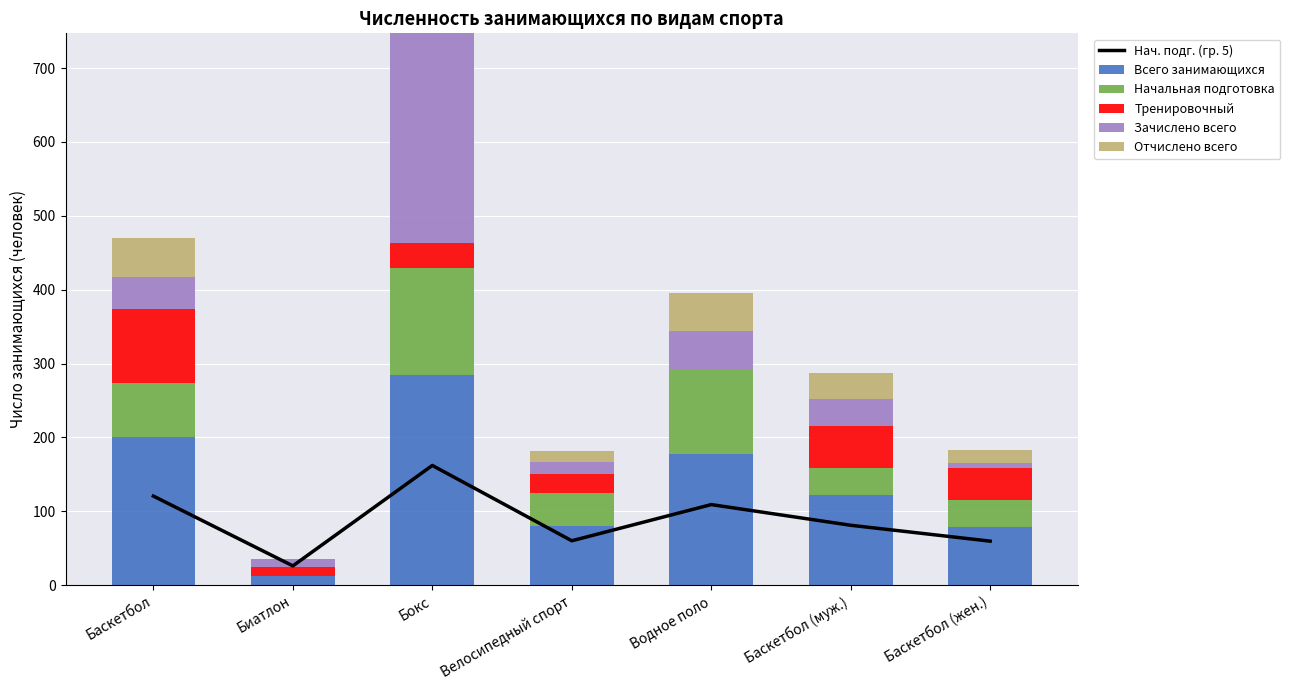

What is the label of the 6th bar from the right?

Биатлон